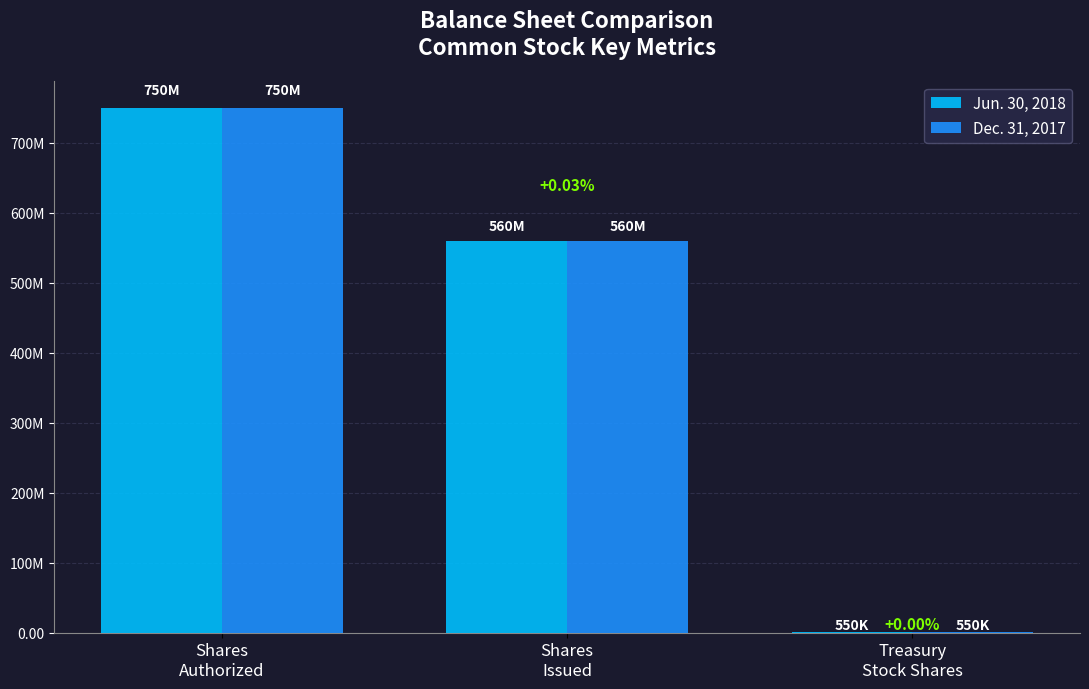

What are all the series names shown in the legend?

Jun. 30, 2018, Dec. 31, 2017